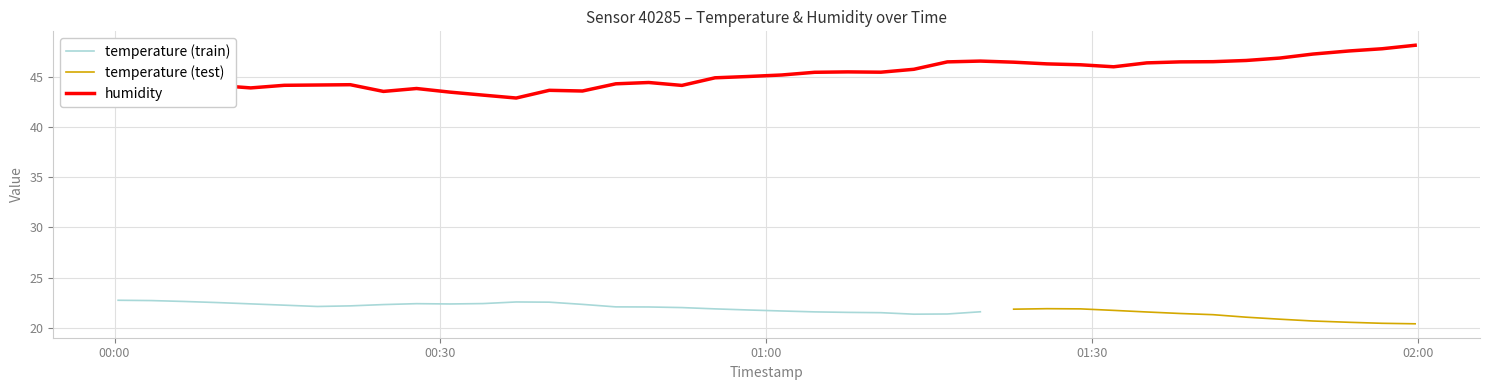

What is the lowest value of the humidity series?

42.9